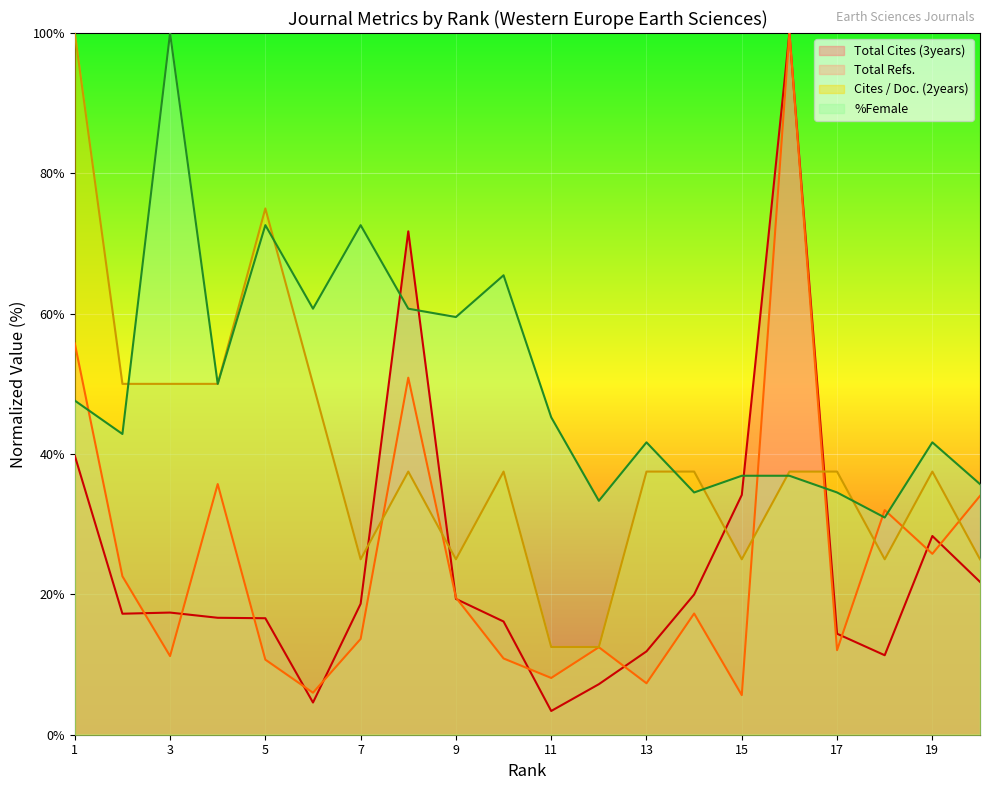

Which label corresponds to the largest value in the chart?

16